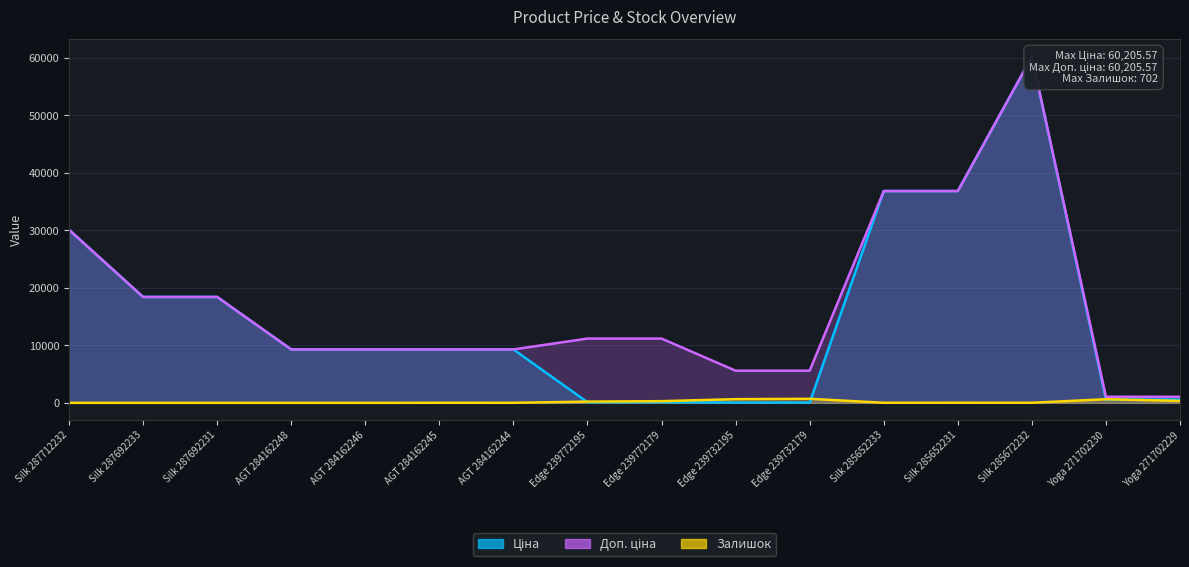

What is the label of the 13th point from the right?

AGT 284162248